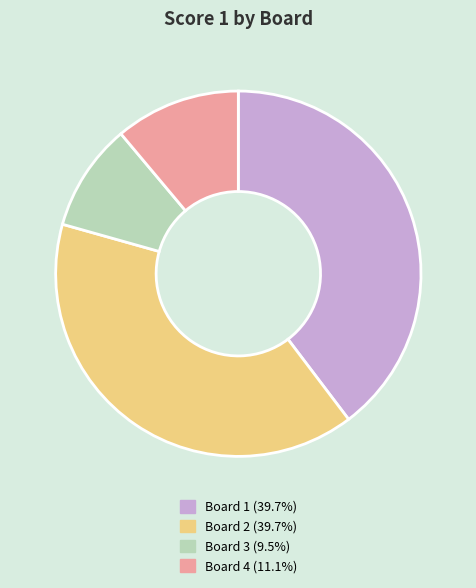

Does any single category account for the majority?

No